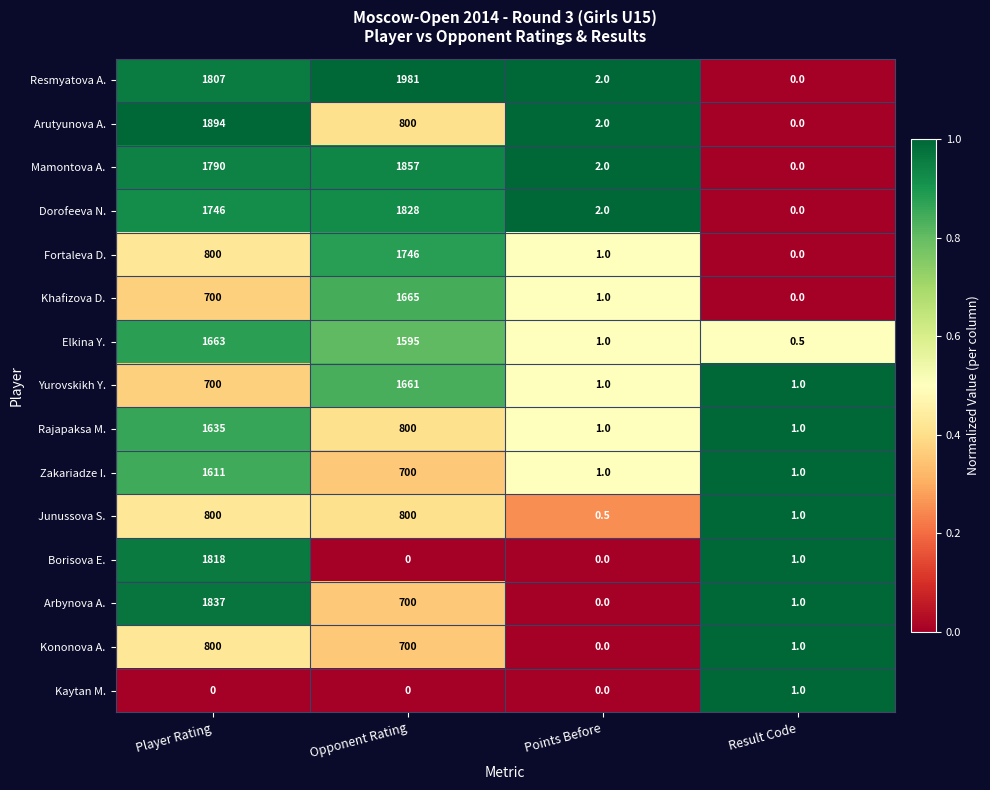

What is the spread (max minus min) of values at Result Code?

1.0